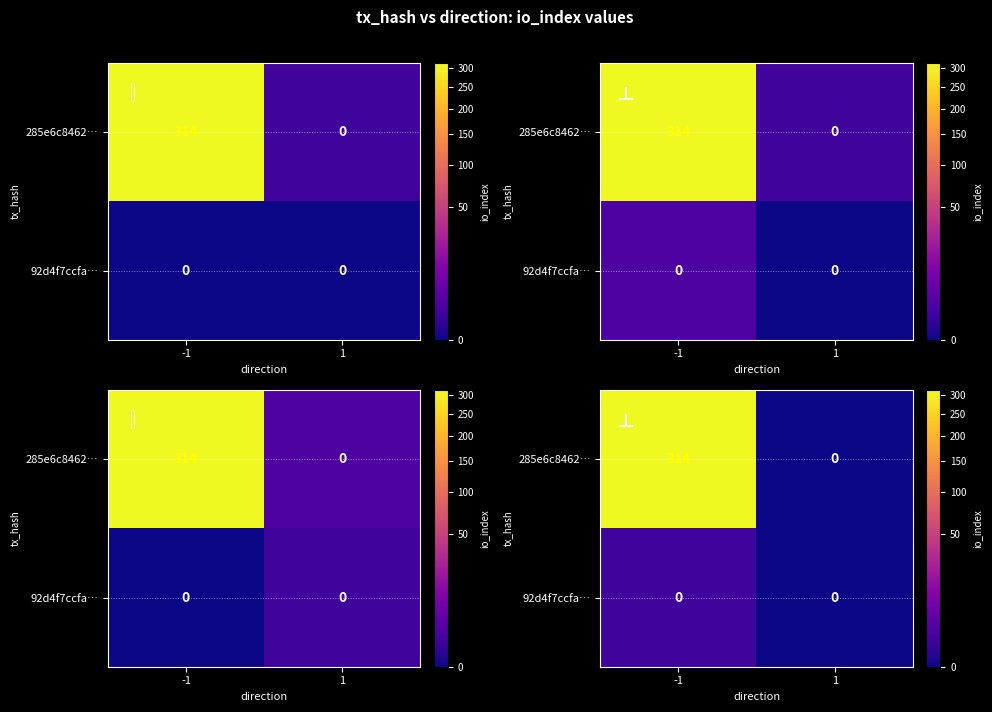

What is the difference between the maximum and minimum values in the row_0 series?

314